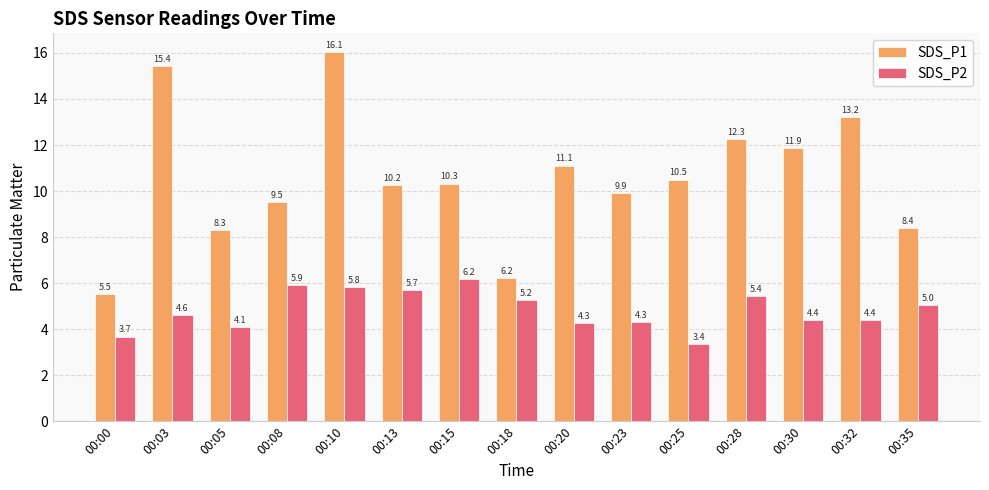

What is the spread (max minus min) of values at 00:32?

8.8